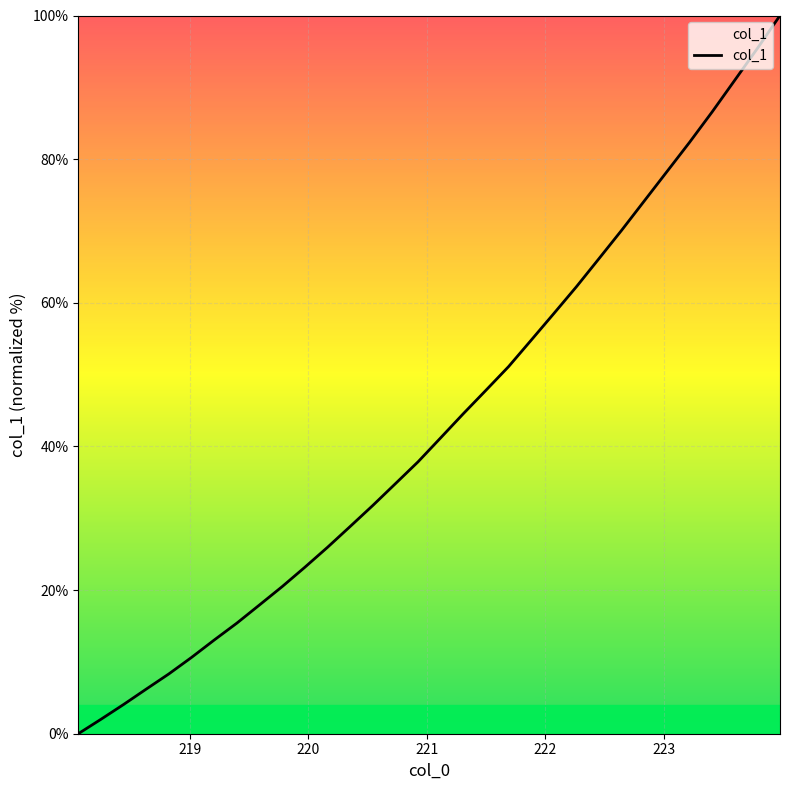

What is the maximum value shown in the chart?

100.0